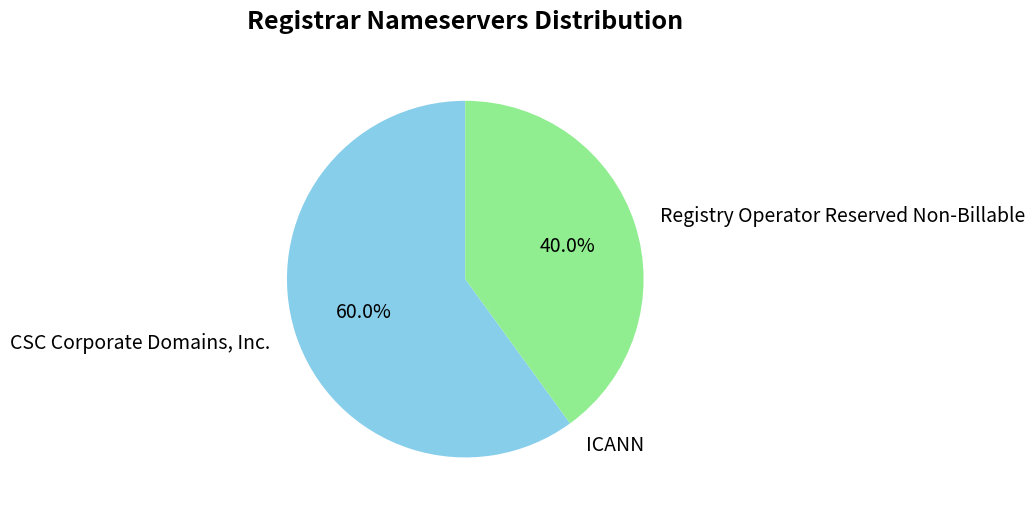

What is the largest slice in the pie chart?

CSC Corporate Domains, Inc.